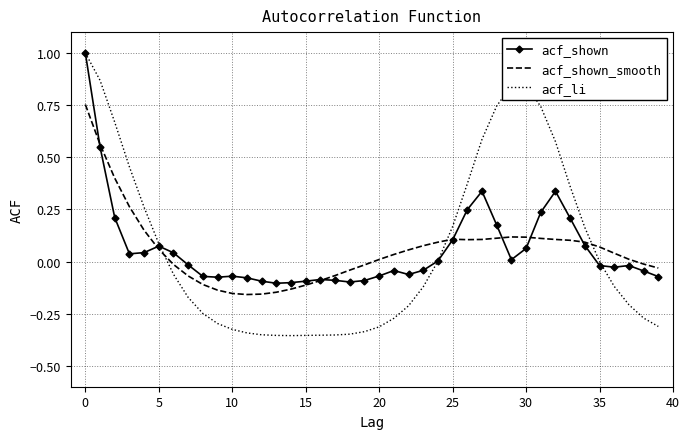

Which series has the largest range (max minus min)?

acf_li